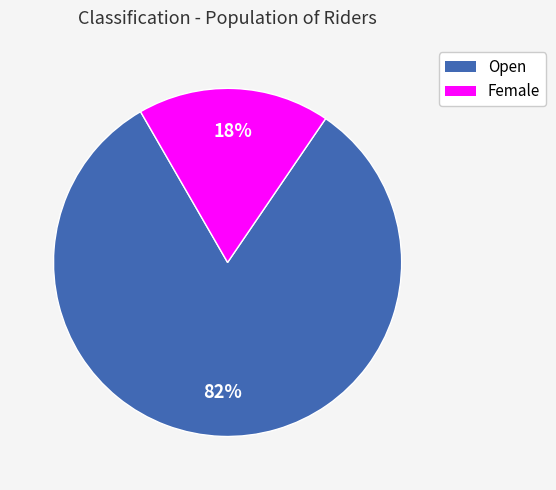

To the nearest percent, what is the difference between the largest and smallest slice percentages?

64%